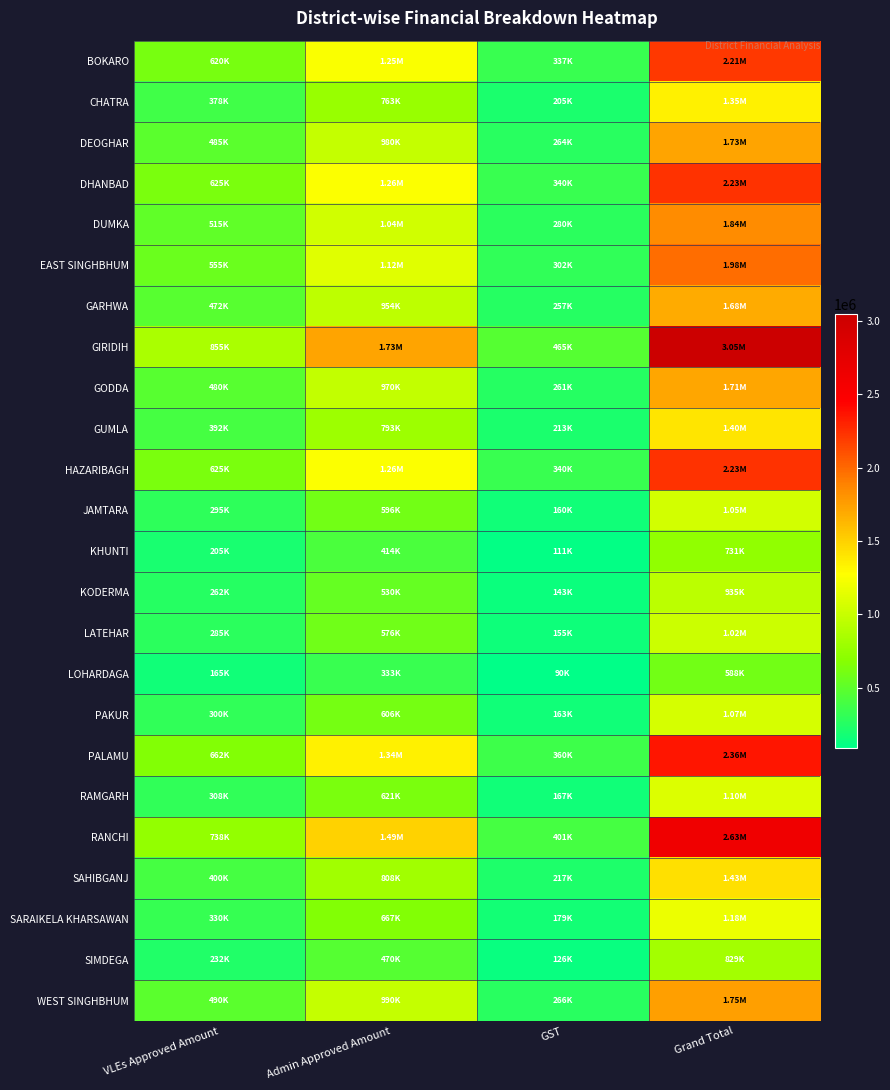

Reading left to right, extract all data points from this chart.

BOKARO: VLEs Approved Amount=620000	Admin Approved Amount=1252400	GST=337032	Grand Total=2209432
CHATRA: VLEs Approved Amount=377500	Admin Approved Amount=762550	GST=205209	Grand Total=1345259
DEOGHAR: VLEs Approved Amount=485000	Admin Approved Amount=979700	GST=263646	Grand Total=1728346
DHANBAD: VLEs Approved Amount=625000	Admin Approved Amount=1262500	GST=339750	Grand Total=2227250
DUMKA: VLEs Approved Amount=515000	Admin Approved Amount=1040300	GST=279954	Grand Total=1835254
EAST SINGHBHUM: VLEs Approved Amount=555000	Admin Approved Amount=1121100	GST=301698	Grand Total=1977798
GARHWA: VLEs Approved Amount=472500	Admin Approved Amount=954450	GST=256851	Grand Total=1683801
GIRIDIH: VLEs Approved Amount=855000	Admin Approved Amount=1727100	GST=464778	Grand Total=3046878
GODDA: VLEs Approved Amount=480000	Admin Approved Amount=969600	GST=260928	Grand Total=1710528
GUMLA: VLEs Approved Amount=392500	Admin Approved Amount=792850	GST=213363	Grand Total=1398713
HAZARIBAGH: VLEs Approved Amount=625000	Admin Approved Amount=1262500	GST=339750	Grand Total=2227250
JAMTARA: VLEs Approved Amount=295000	Admin Approved Amount=595900	GST=160362	Grand Total=1051262
KHUNTI: VLEs Approved Amount=205000	Admin Approved Amount=414100	GST=111438	Grand Total=730538
KODERMA: VLEs Approved Amount=262500	Admin Approved Amount=530250	GST=142695	Grand Total=935445
LATEHAR: VLEs Approved Amount=285000	Admin Approved Amount=575700	GST=154926	Grand Total=1015626
LOHARDAGA: VLEs Approved Amount=165000	Admin Approved Amount=333300	GST=89694	Grand Total=587994
PAKUR: VLEs Approved Amount=300000	Admin Approved Amount=606000	GST=163080	Grand Total=1069080
PALAMU: VLEs Approved Amount=662500	Admin Approved Amount=1338250	GST=360135	Grand Total=2360885
RAMGARH: VLEs Approved Amount=307500	Admin Approved Amount=621150	GST=167157	Grand Total=1095807
RANCHI: VLEs Approved Amount=737500	Admin Approved Amount=1489750	GST=400905	Grand Total=2628155
SAHIBGANJ: VLEs Approved Amount=400000	Admin Approved Amount=808000	GST=217440	Grand Total=1425440
SARAIKELA KHARSAWAN: VLEs Approved Amount=330000	Admin Approved Amount=666600	GST=179388	Grand Total=1175988
SIMDEGA: VLEs Approved Amount=232500	Admin Approved Amount=469650	GST=126387	Grand Total=828537
WEST SINGHBHUM: VLEs Approved Amount=490000	Admin Approved Amount=989800	GST=266364	Grand Total=1746164